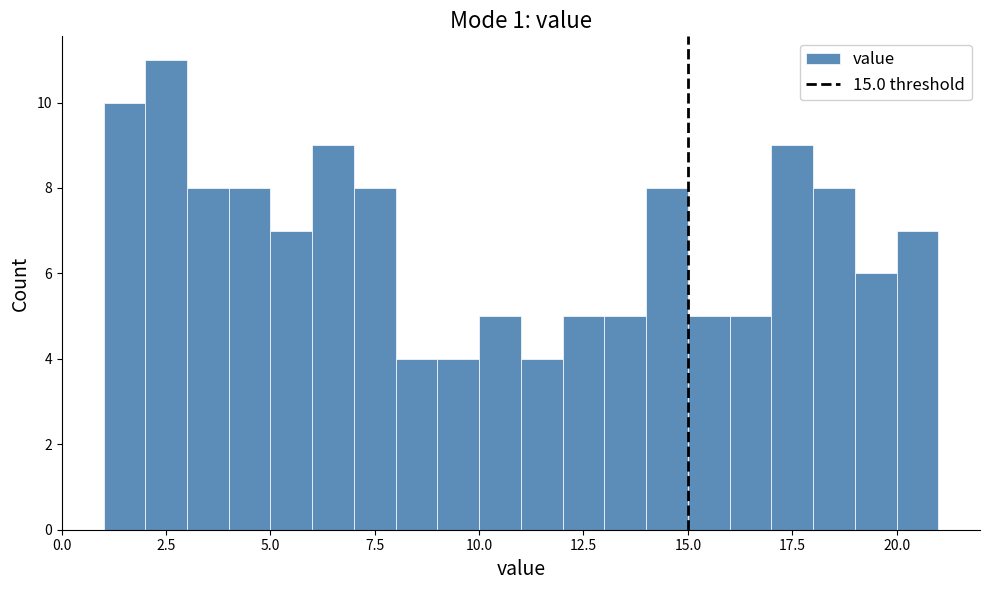

Read against the x-axis, roughly where is the centre of the tallest bar?

2.5